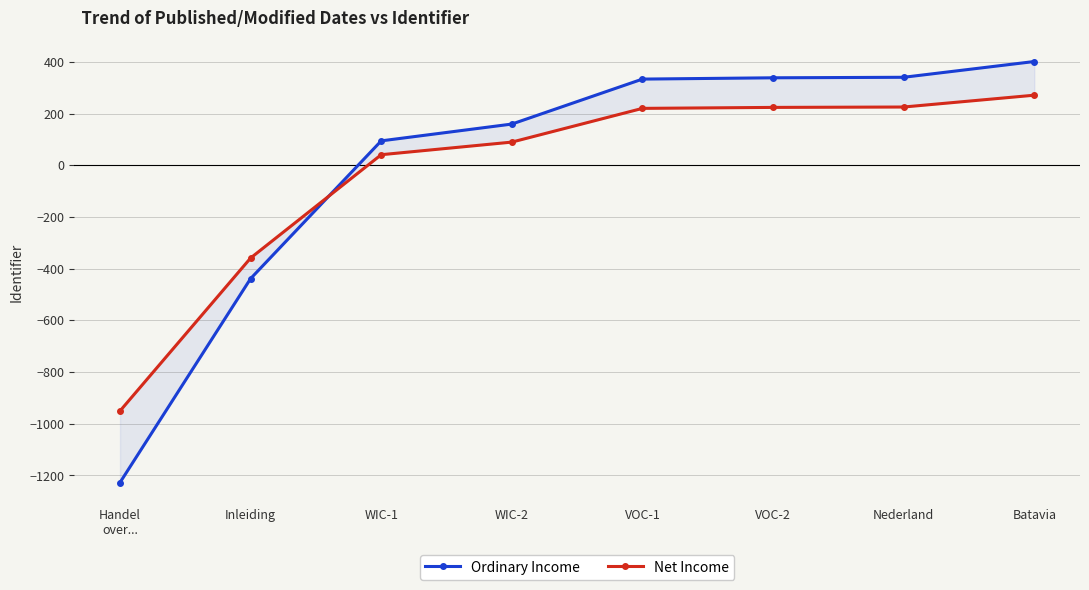

After their last crossing, which series has the higher values: Ordinary Income or Net Income?

Ordinary Income